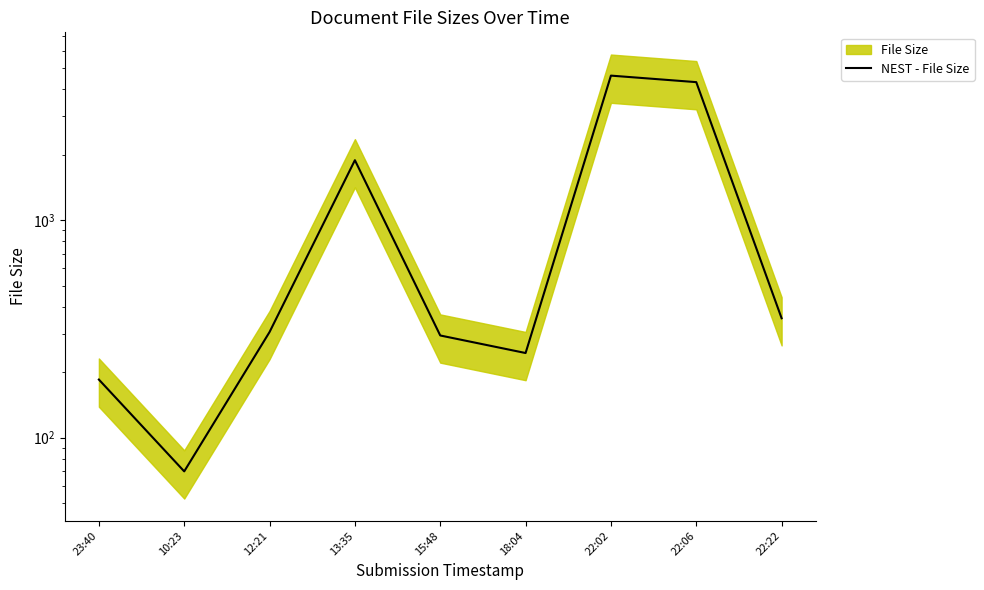

Rank the categories by value from lowest to highest.

10:23, 23:40, 18:04, 15:48, 12:21, 22:22, 13:35, 22:06, 22:02